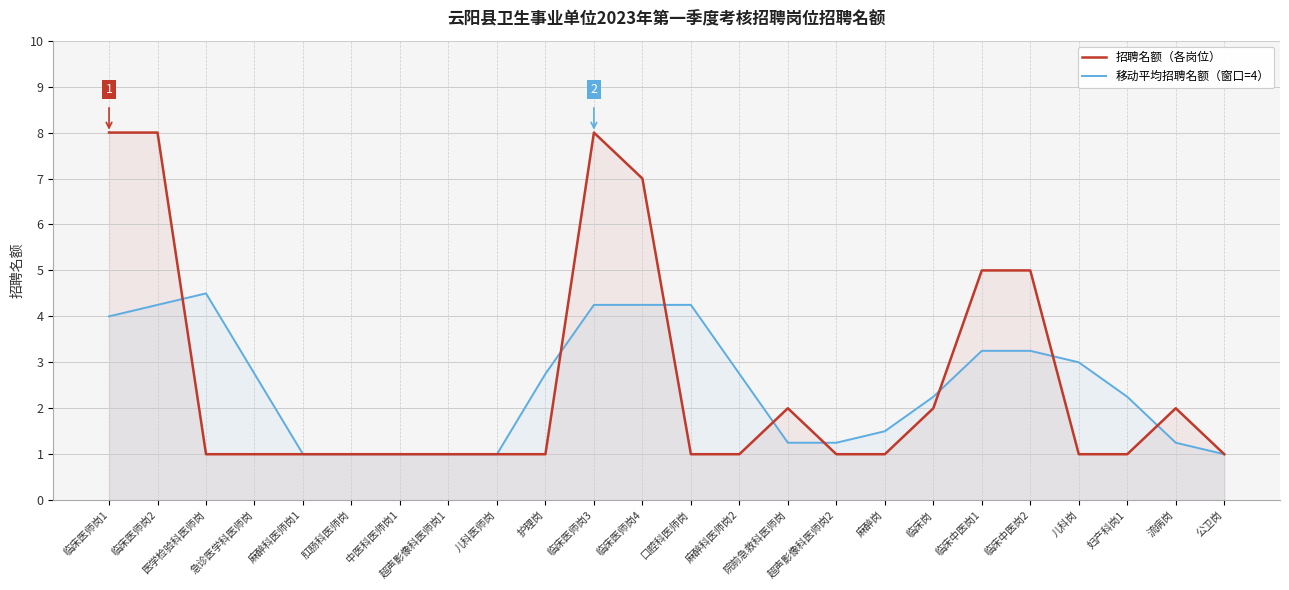

List the series in order of their overall mean, lowest first.

移动平均招聘名额（窗口=4）, 招聘名额（各岗位）